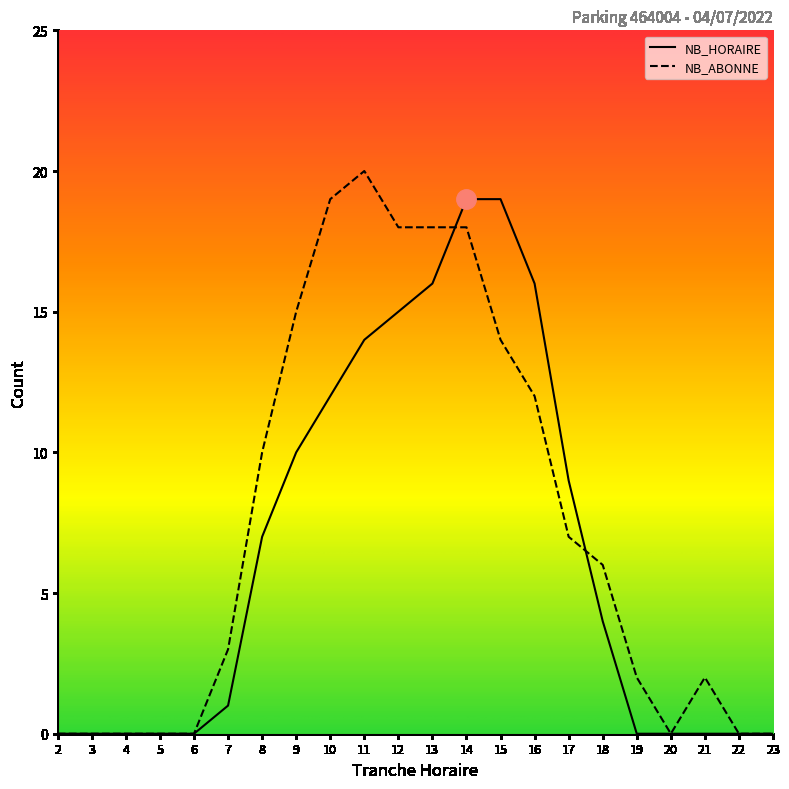

At which category is the sum across all series the highest?

14